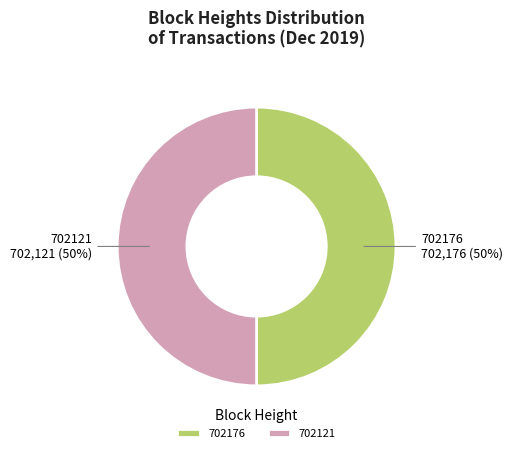

To the nearest percent, what is the difference between the 702176 and 702121 slice percentages?

0%